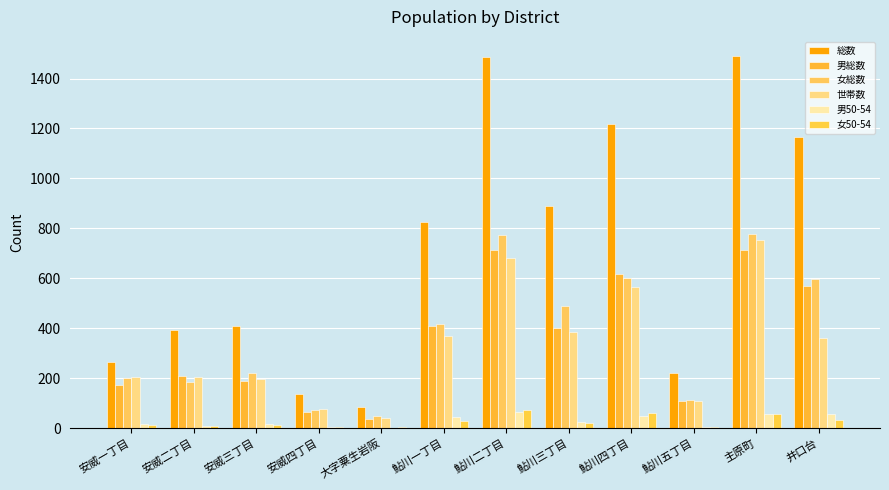

What is the sum of all 女総数 values?

4497